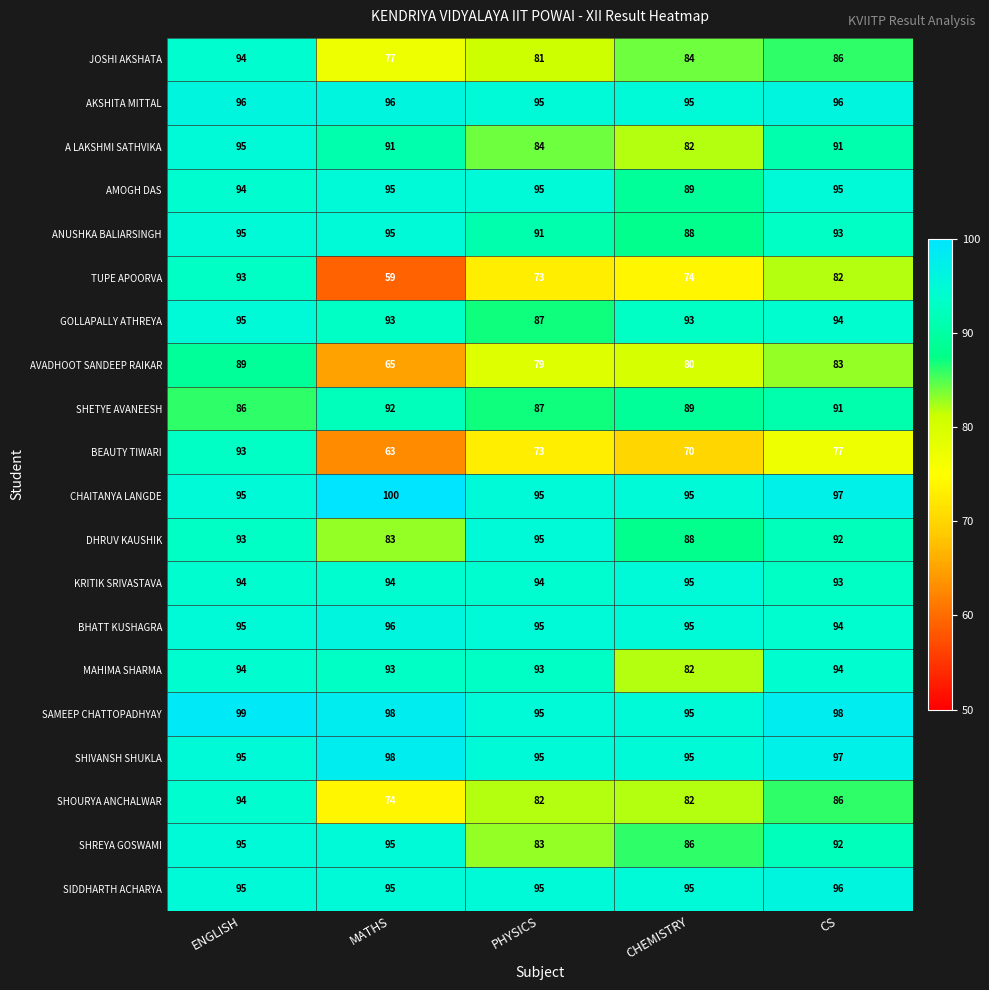

What is the sum of all JOSHI AKSHATA values?

422